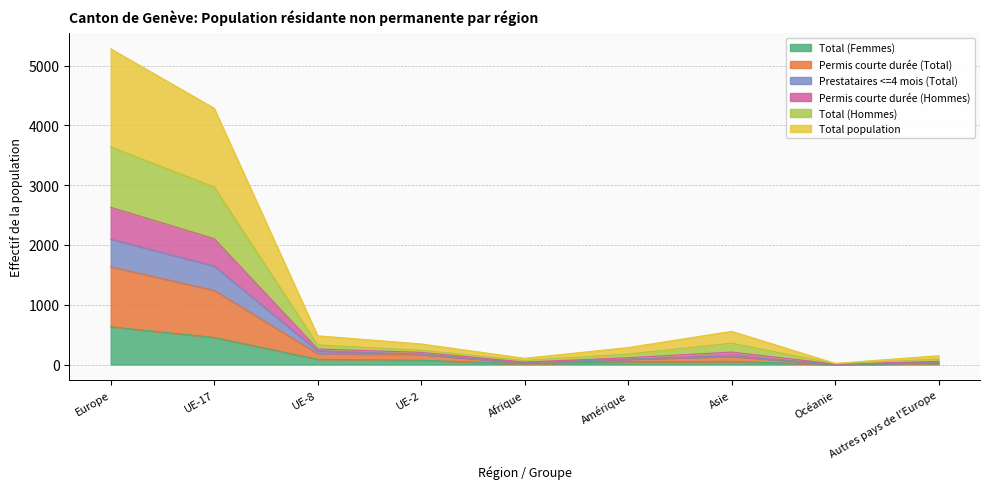

At which category does the chart reach its peak across all series?

Europe